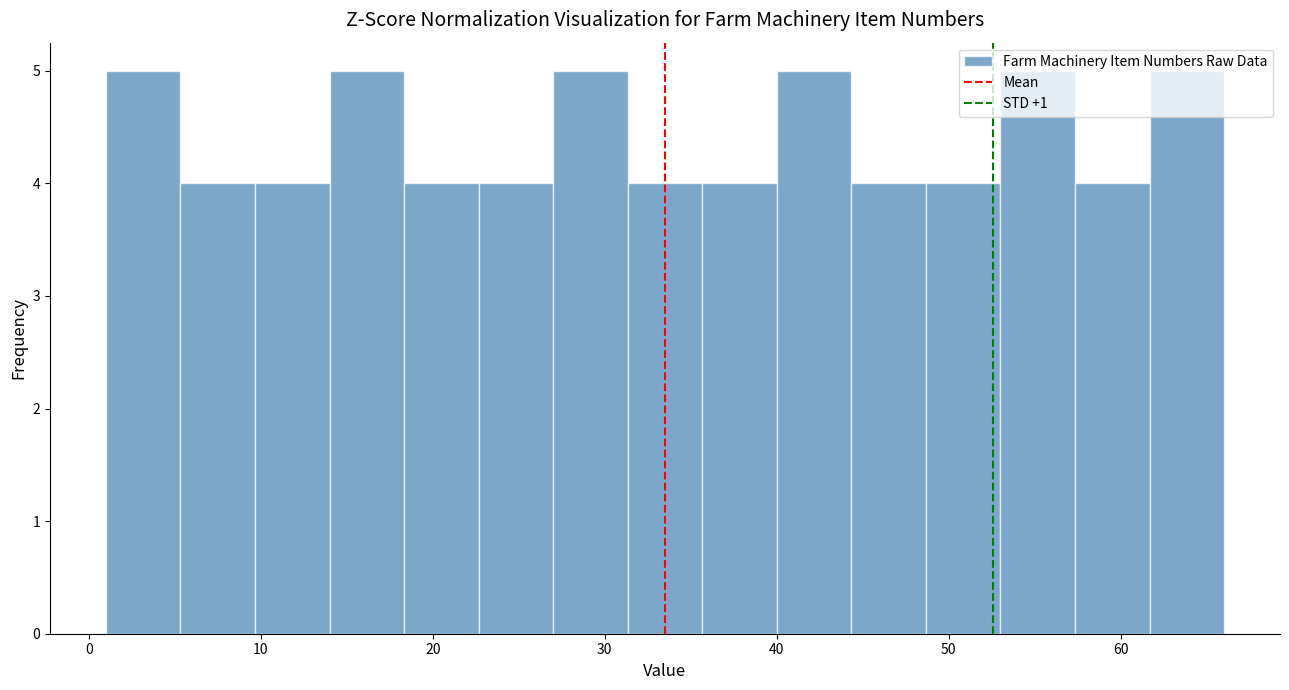

Reading left to right, list every bar in this chart as the range it spans on the x-axis followed by its height. Neither the bar edges nor the heights are printed on the chart, so give them approximately, as read against the axes.

1 to 5: 5
5 to 10: 4
10 to 14: 4
14 to 18: 5
18 to 23: 4
23 to 27: 4
27 to 31: 5
31 to 36: 4
36 to 40: 4
40 to 44: 5
44 to 49: 4
49 to 53: 4
53 to 57: 5
57 to 62: 4
62 to 66: 5